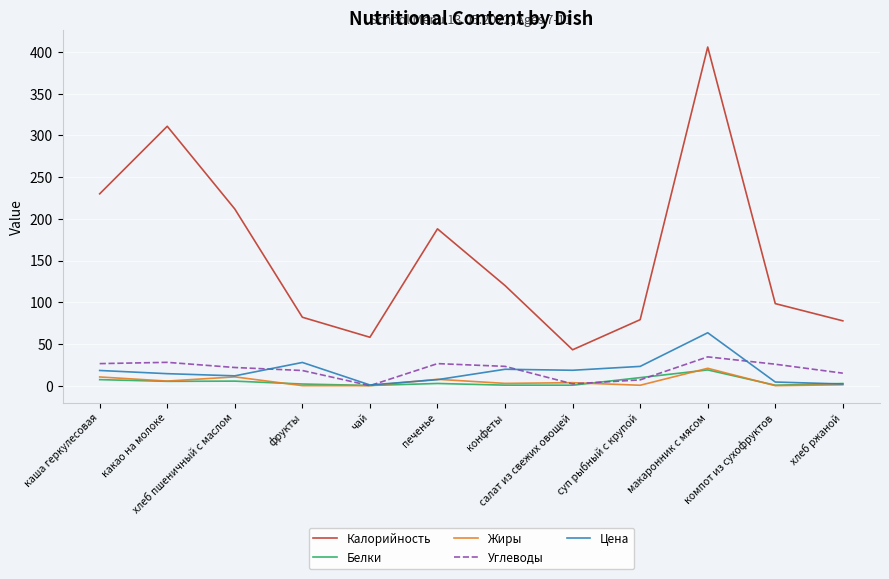

What is the greatest value displayed?

406.0